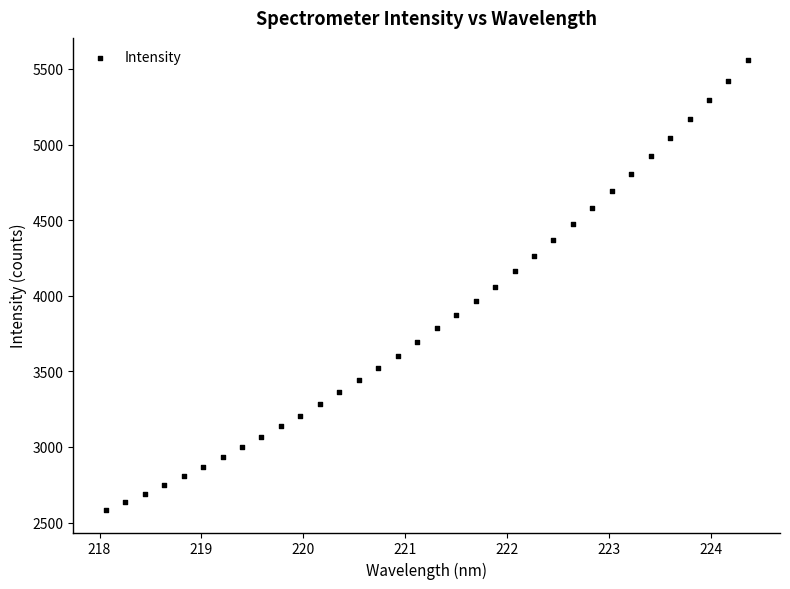

What is the range of Y values (max minus min)?

2973.6